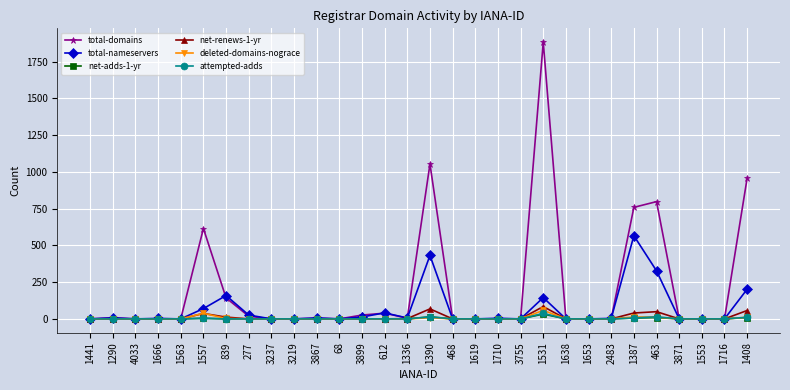

What is the sum of the net-renews-1-yr values at 1387 and 3871?

40